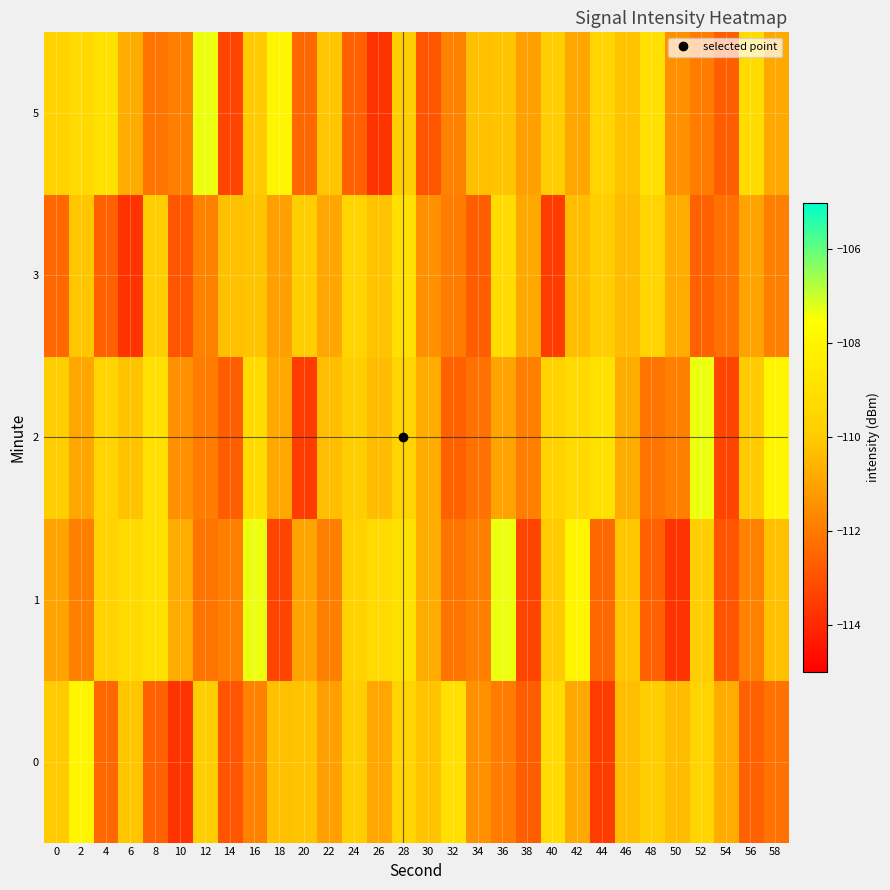

Which has a higher value, 48 or 18?

48